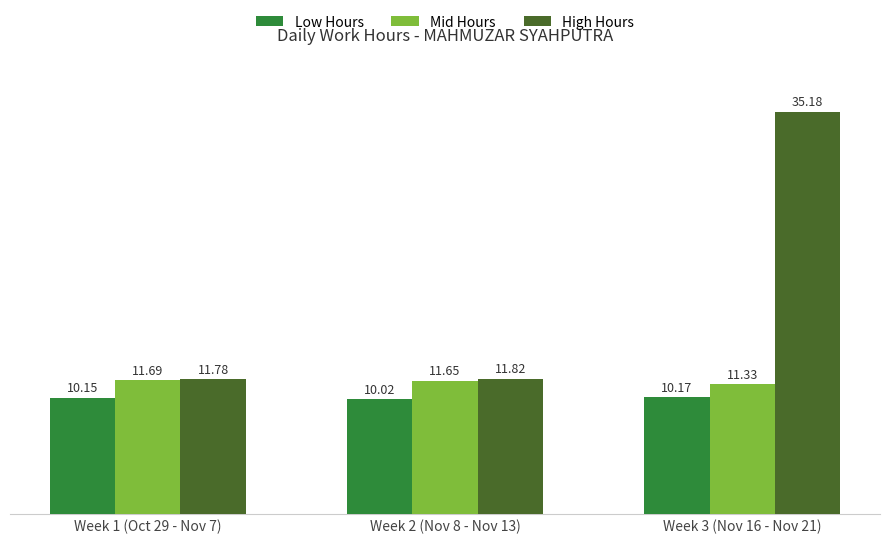

Which series has the largest range (max minus min)?

High Hours